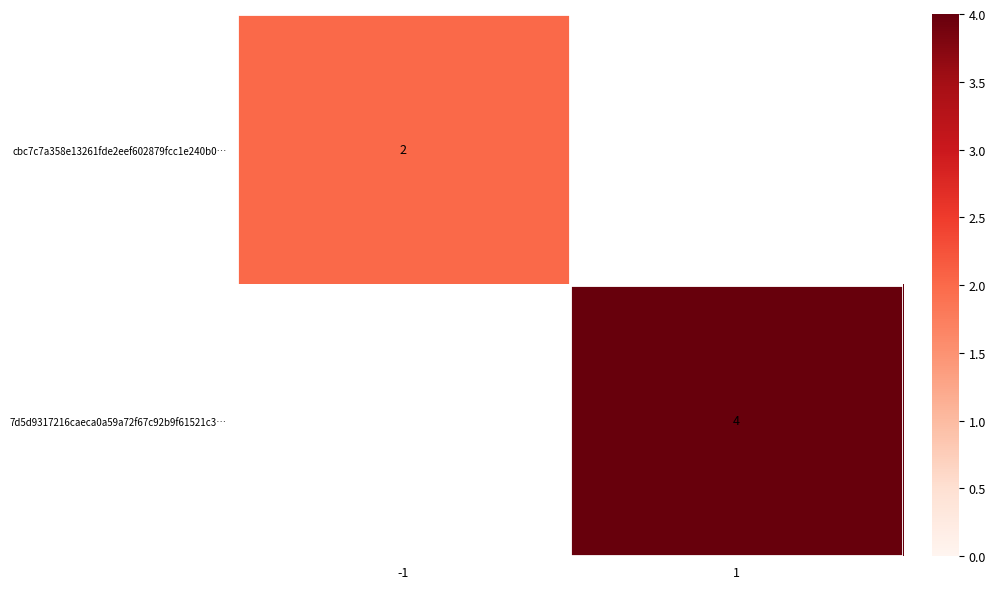

True or false: 7d5d9317216caeca0a59a72f67c92b9f61521c3… has a value of 4 at 1.

True